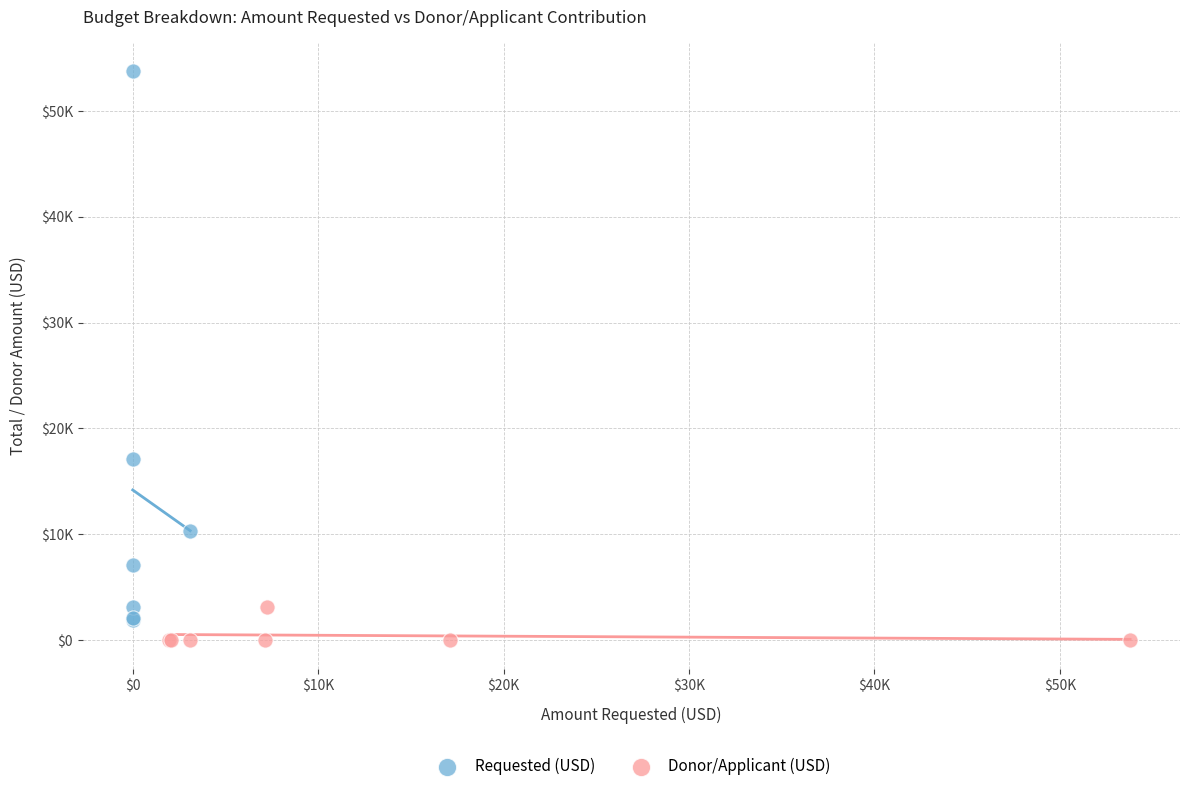

Which series reaches the minimum Y coordinate?

Donor/Applicant (USD)